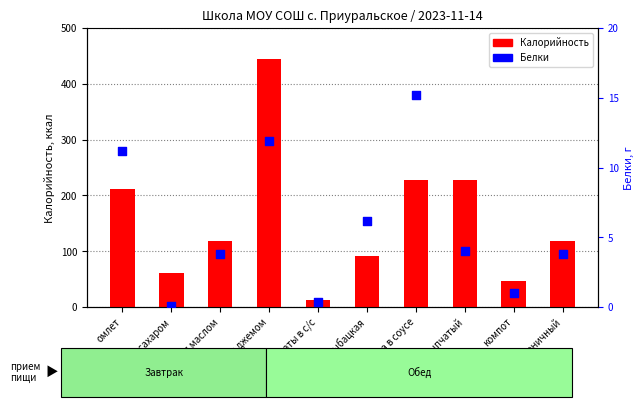

Which series has the largest total across all categories?

Калорийность